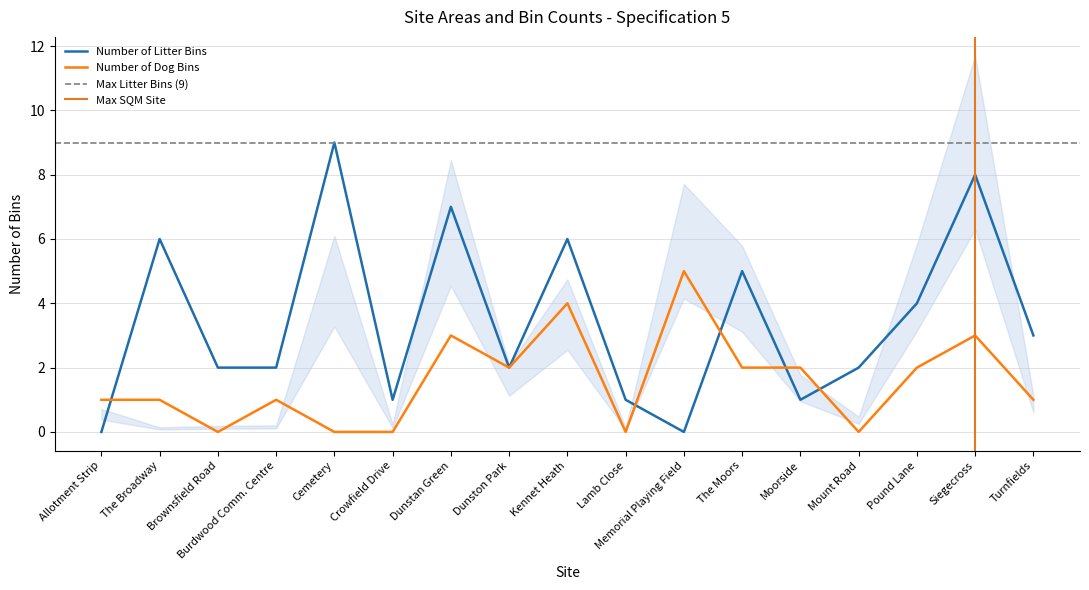

The value of Number of Dog Bins at Allotment Strip is 1. True or false?

True